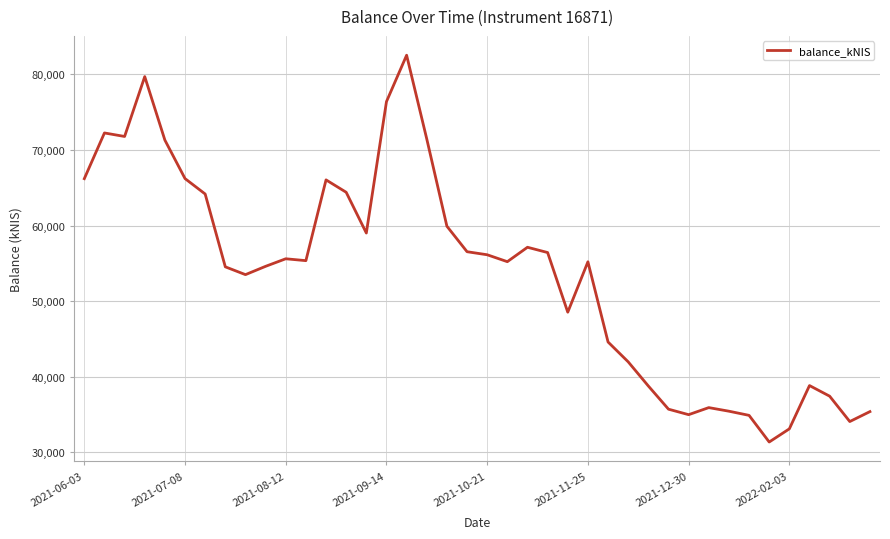

What is the minimum value shown in the chart?

31376.6